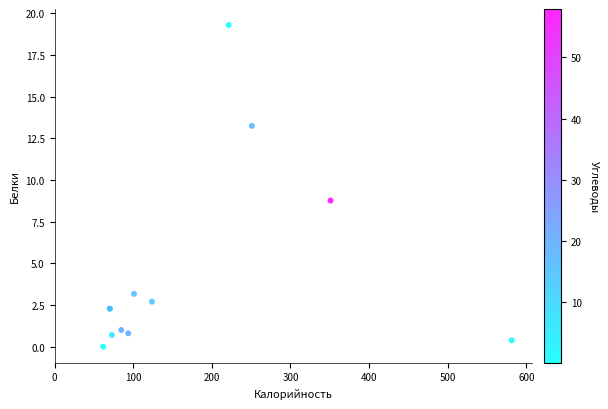

What Y value in the scatter plot is closest to 9?

8.8